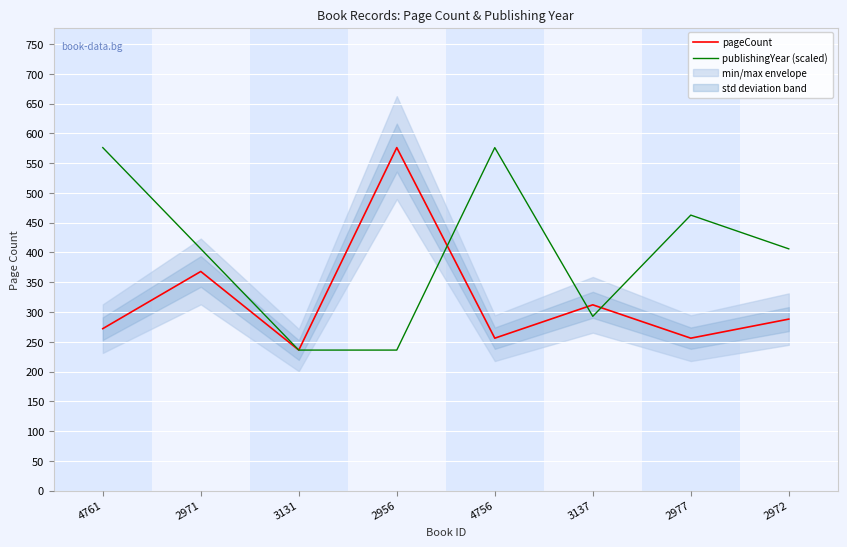

What is the total value across all series at 3131?

472.0